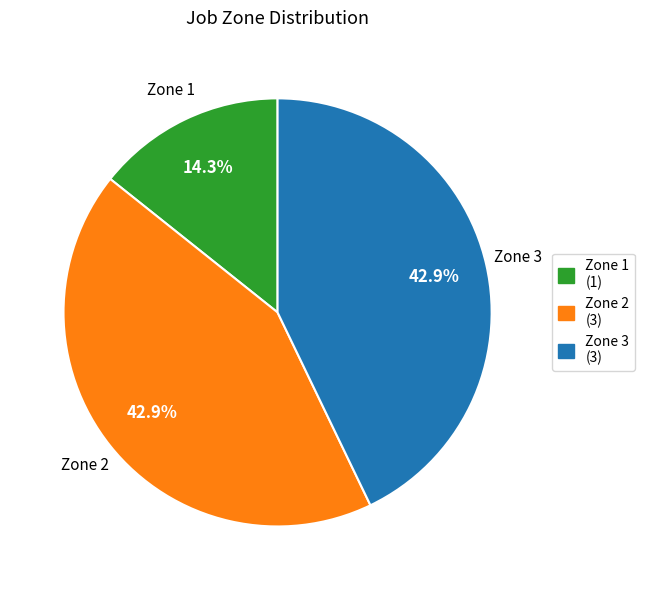

What portion of the pie excludes Zone 2 (3)?

57.1%